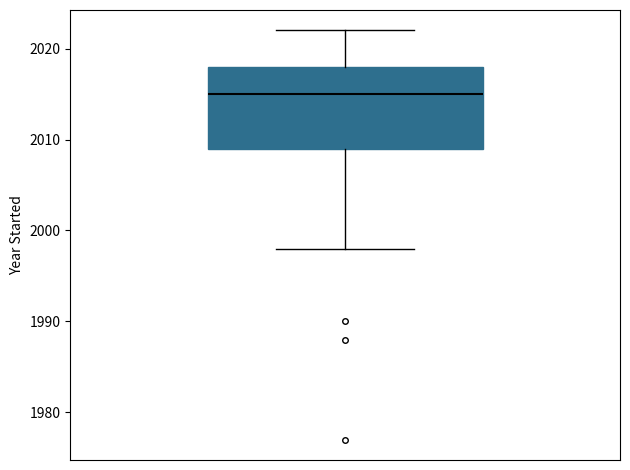

Read this box plot against the y-axis: the position of the median line, the range covered by the box, and the ends of both whiskers. The values are not printed on the chart, so give them approximately, as read against the axis.

median 2015, box 2009 to 2018, whiskers 1998 to 2022